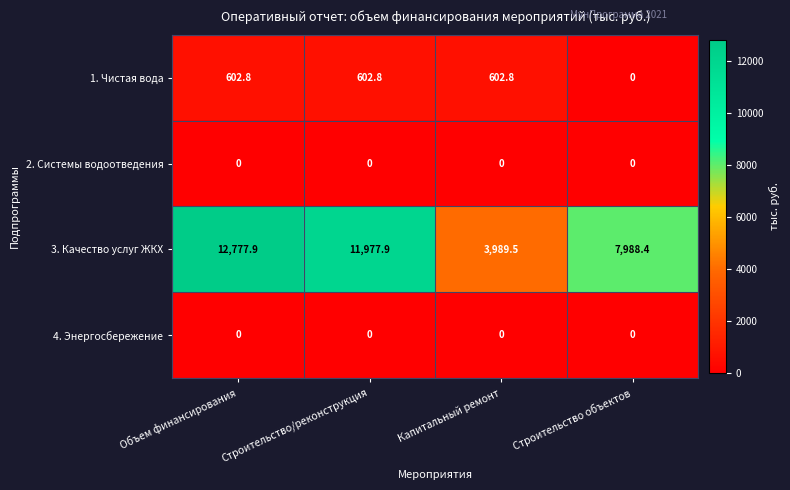

What is the difference between the second highest and minimum values in the 1. Чистая вода series?

602.8